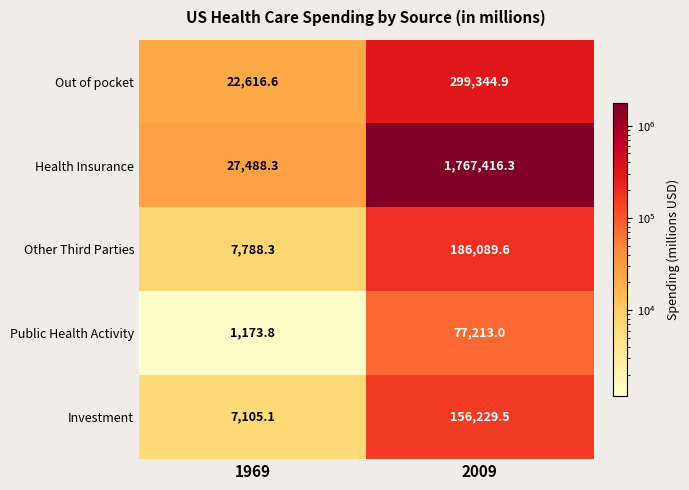

What is the maximum value shown in the chart?

1767416.3